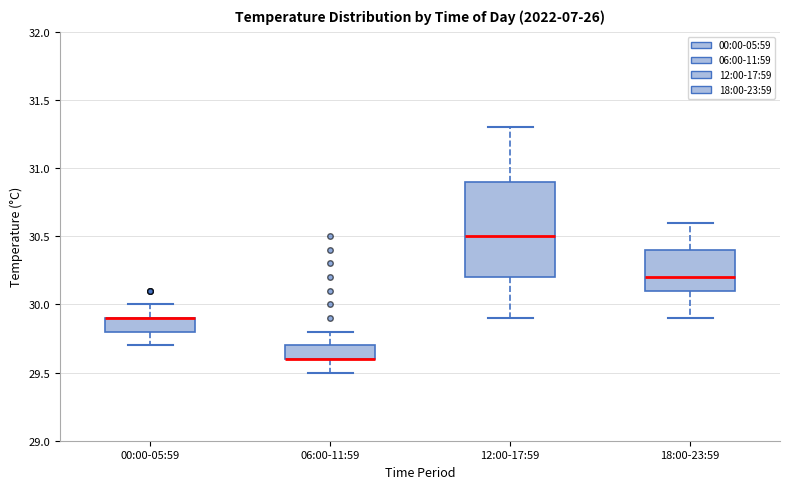

Reading left to right, read every box against the y-axis: the position of its median line, the range the box covers, and the ends of its whiskers. The values are not printed on the chart, so give them approximately, as read against the axis.

00:00-05:59: median 29.9 (drawn on the box's upper edge), box 29.8 to 29.9, whiskers 29.7 to 30.0
06:00-11:59: median 29.6 (drawn on the box's lower edge), box 29.6 to 29.7, whiskers 29.5 to 29.8
12:00-17:59: median 30.5, box 30.2 to 30.9, whiskers 29.9 to 31.3
18:00-23:59: median 30.2, box 30.1 to 30.4, whiskers 29.9 to 30.6